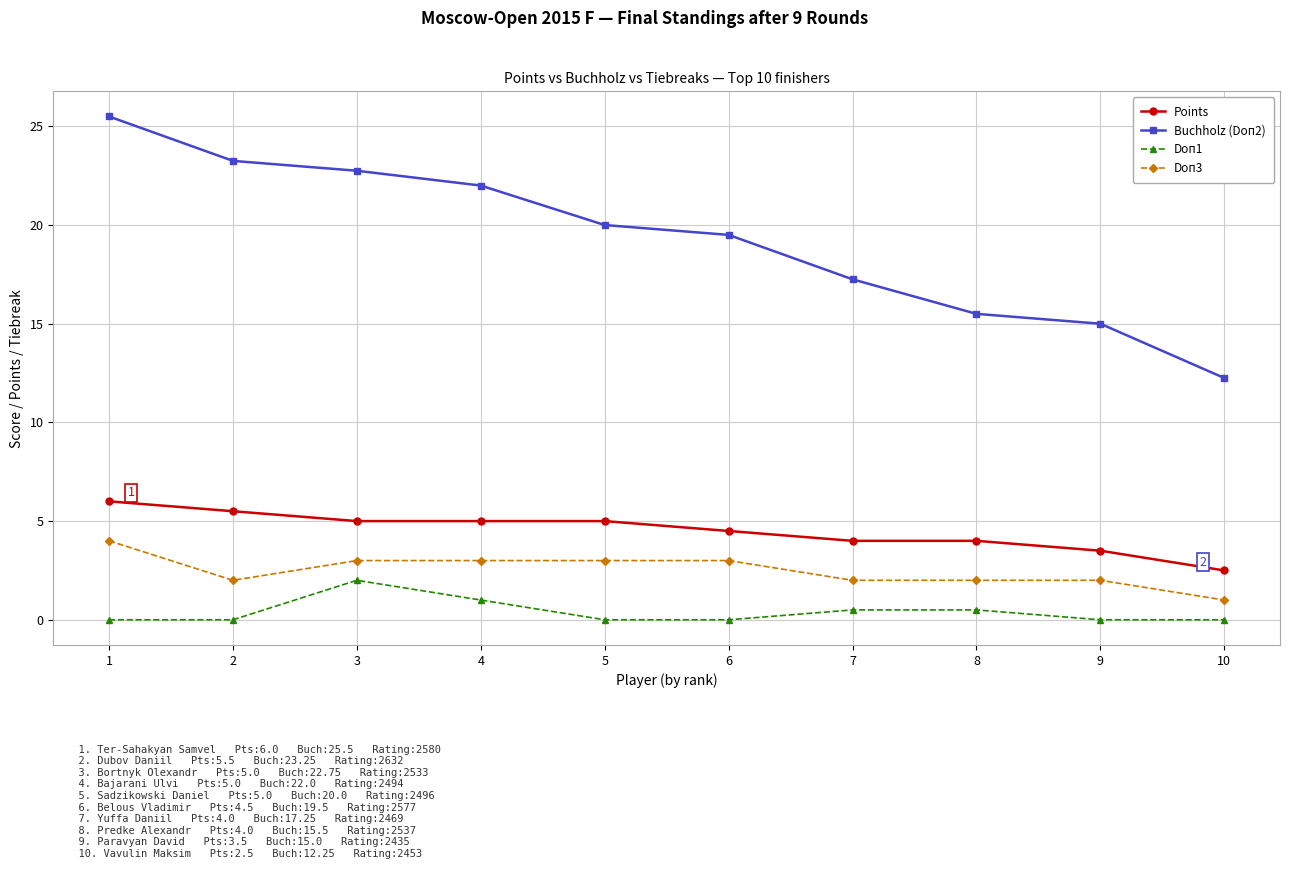

Which label corresponds to the largest value in the chart?

1